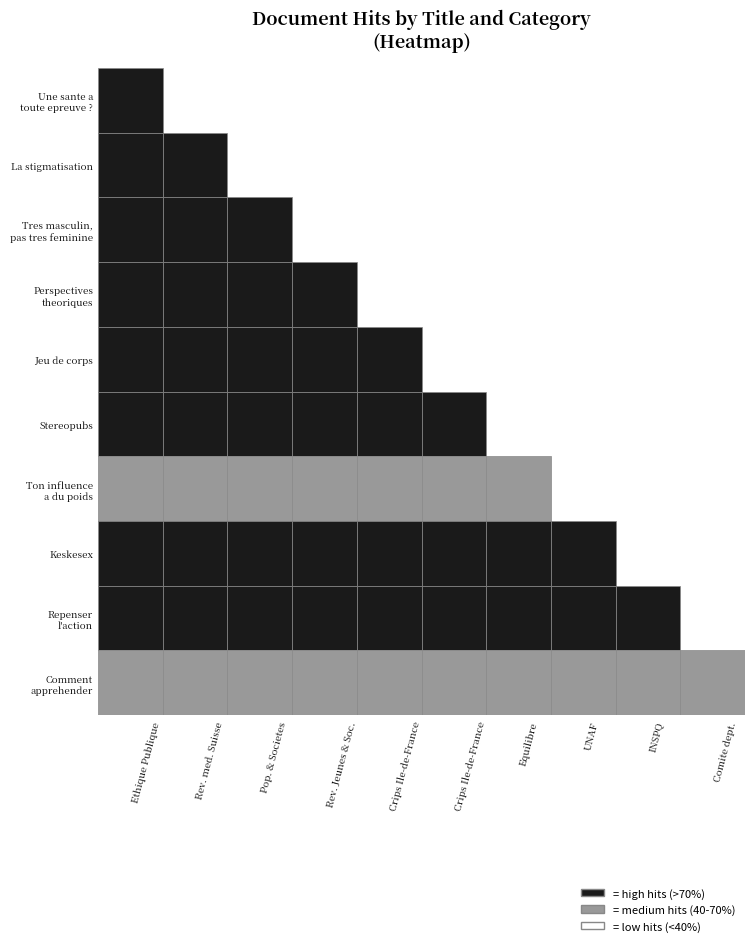

Reading left to right, transcribe all the data shown in this chart.

Une sante a toute epreuve ?: 15899	0	0	0	0	0	0	0	0	0
La stigmatisation: 0	15801	0	0	0	0	0	0	0	0
Tres masculin: 0	0	15533	0	0	0	0	0	0	0
Perspectives theoriques: 0	0	0	14915	0	0	0	0	0	0
Jeu de corps: 0	0	0	0	14714	0	0	0	0	0
Stereopubs: 0	0	0	0	0	14287	0	0	0	0
Ton influence a du poids: 0	0	0	0	0	0	9683	0	0	0
Keskesex: 0	0	0	0	0	0	0	14028	0	0
Repenser l'action: 0	0	0	0	0	0	0	0	13688	0
Comment apprehender: 0	0	0	0	0	0	0	0	0	9728